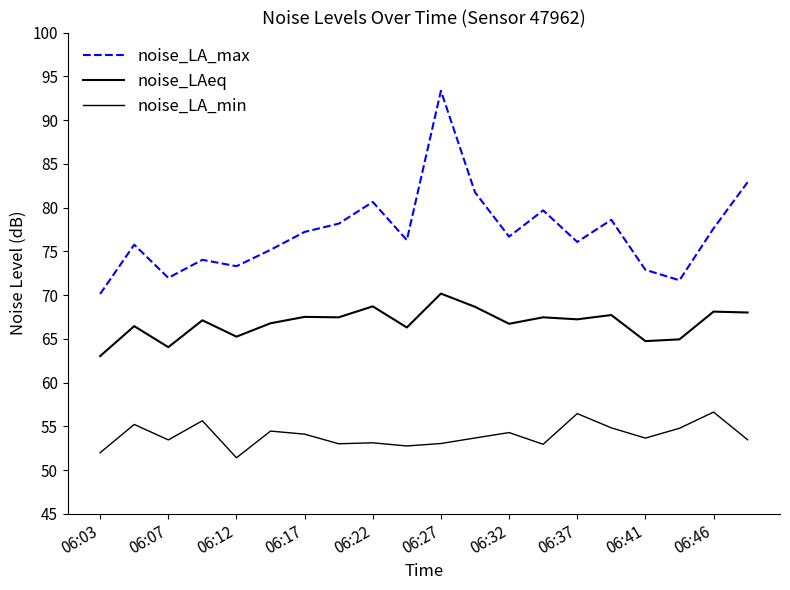

Is this an area chart (filled region under the line)?

No